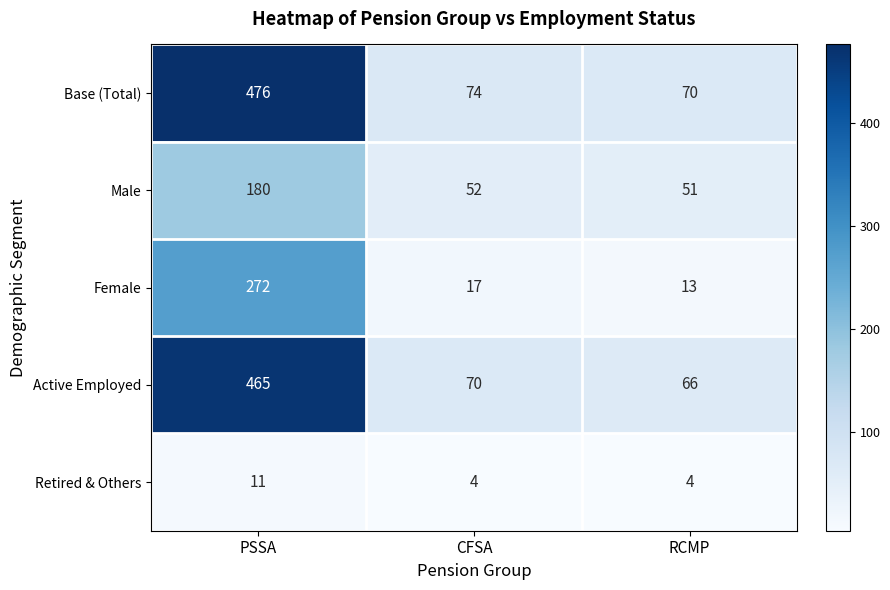

Rank the series at CFSA from lowest to highest value.

Retired & Others, Female, Male, Active Employed, Base (Total)